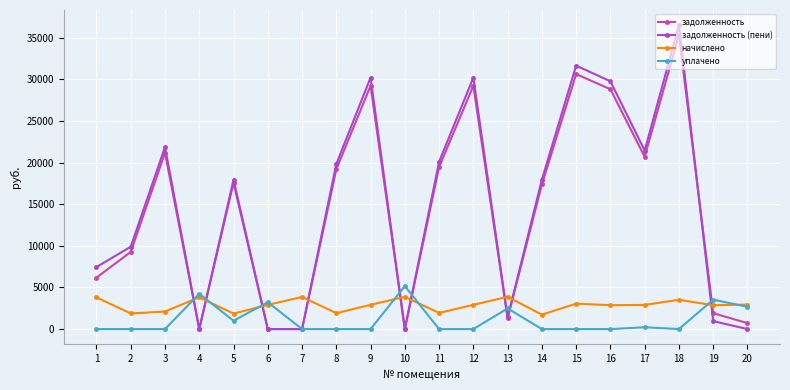

Which series has the largest range (max minus min)?

задолженность (пени)